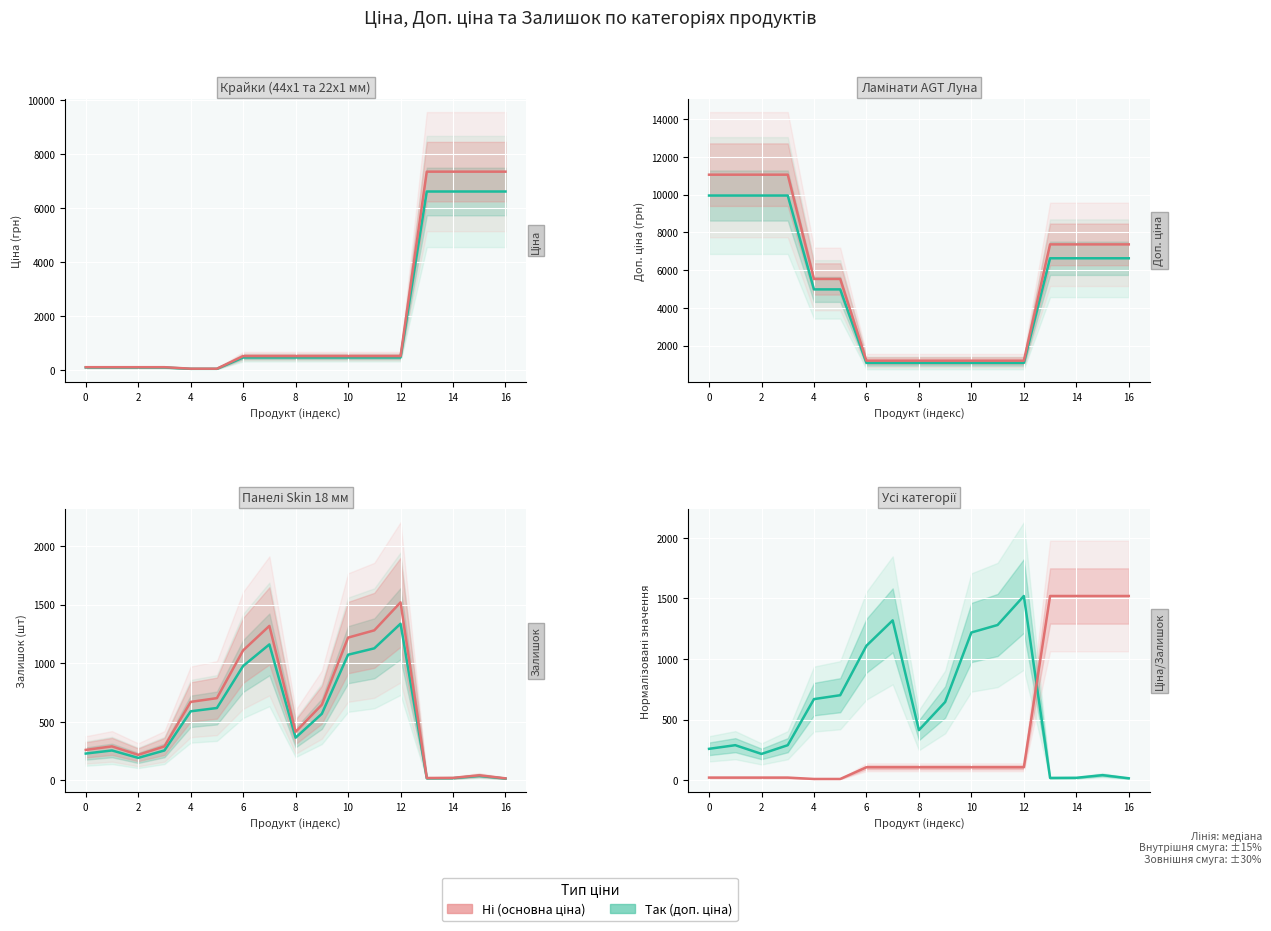

How many values in the Так (доп. ціна / залишок) series exceed 414?

8